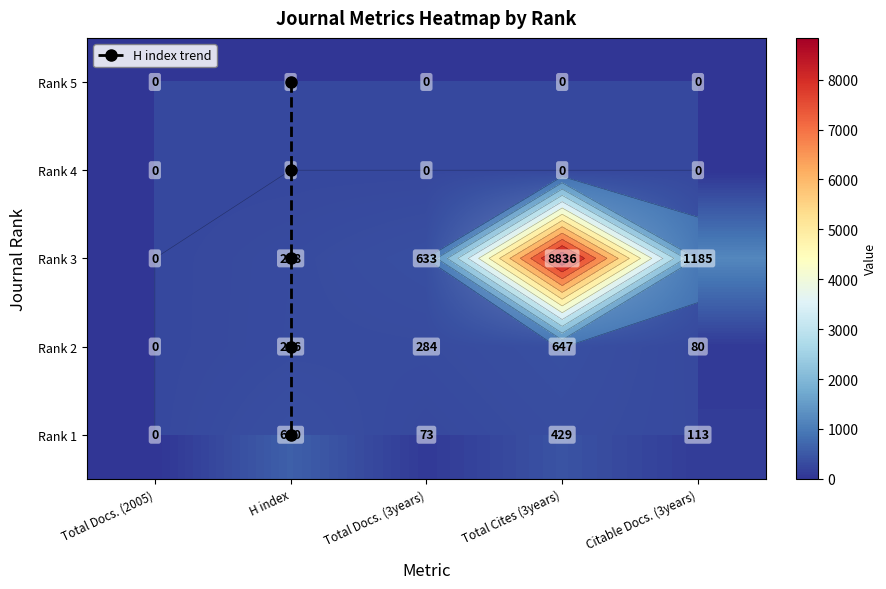

How many data points in Rank 2 are less than 256?

2